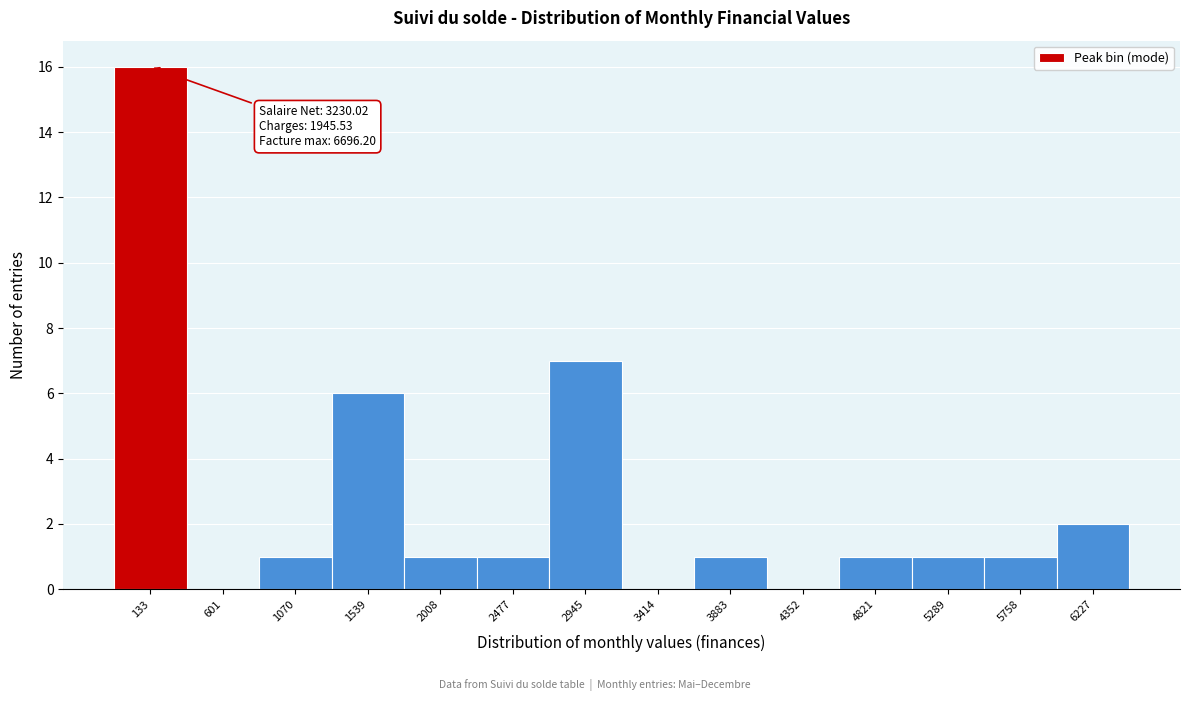

Reading left to right, list all the values displayed in this chart.

133=16	601=0	1070=1	1539=6	2008=1	2477=1	2945=7	3414=0	3883=1	4352=0	4821=1	5289=1	5758=1	6227=2